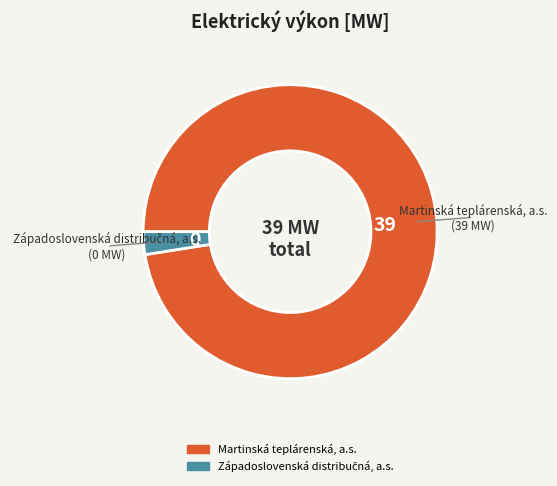

Is there a majority slice in this chart?

Yes